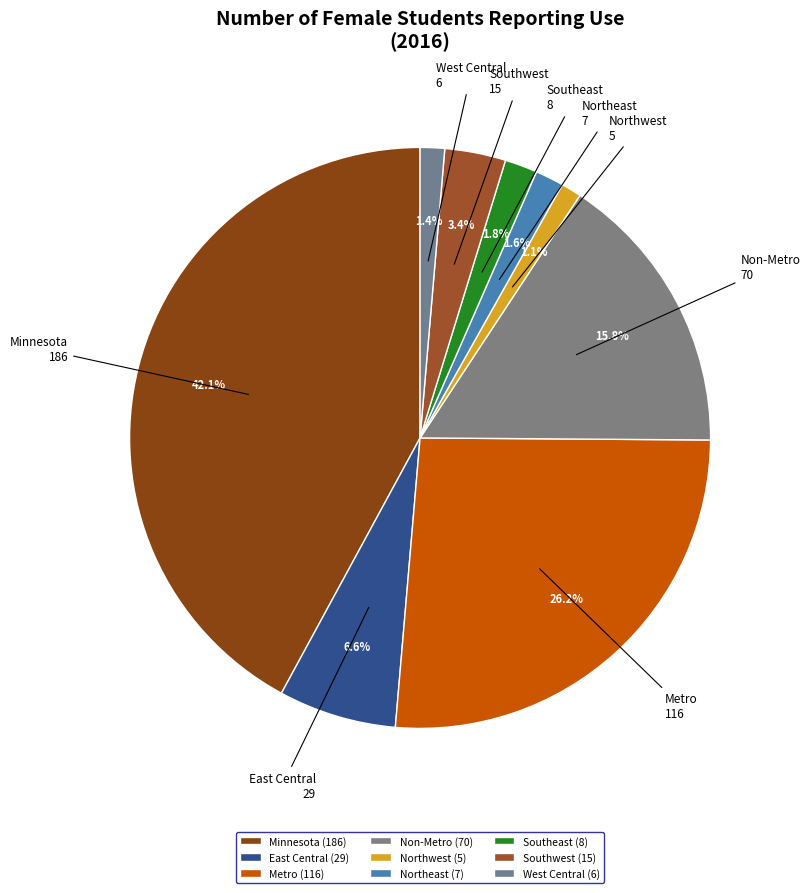

What is the total percentage of Non-Metro and East Central?

22.4%